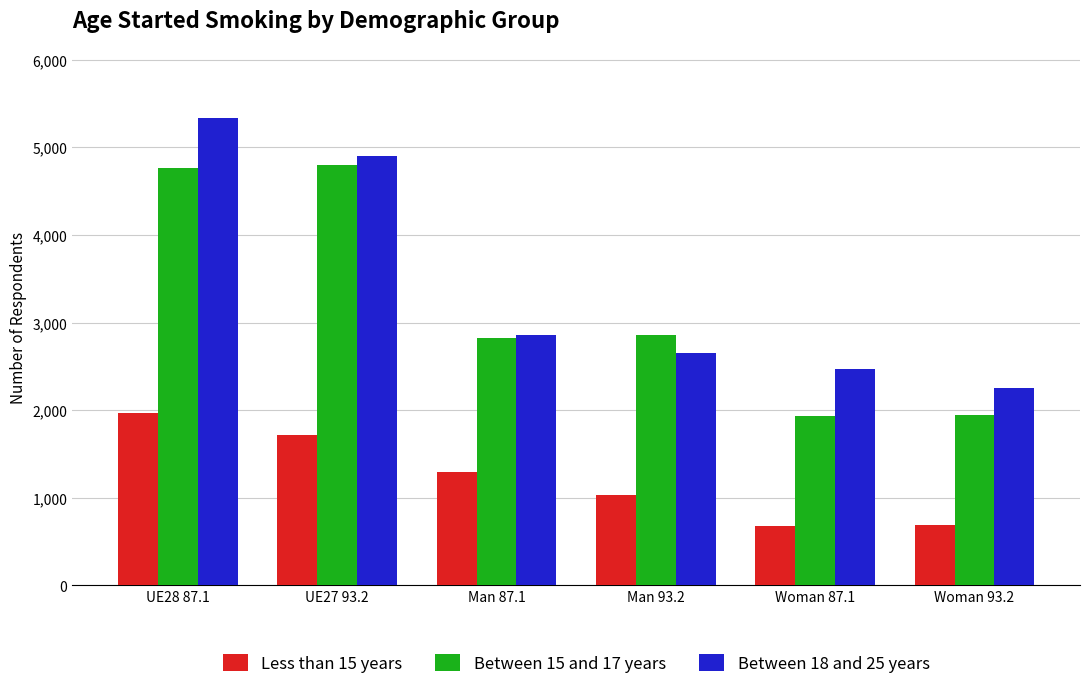

What is the label of the 1st bar from the left?

UE28 87.1